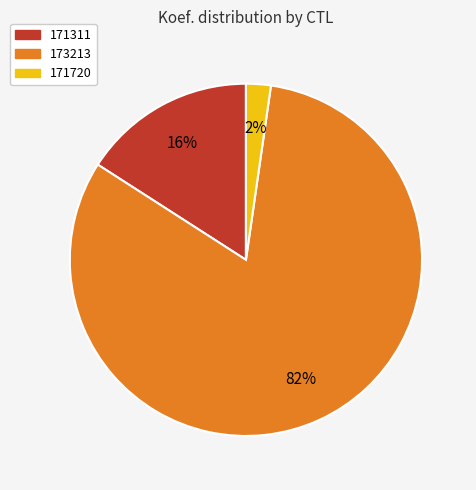

Which has a higher value, 171311 or 171720?

171311